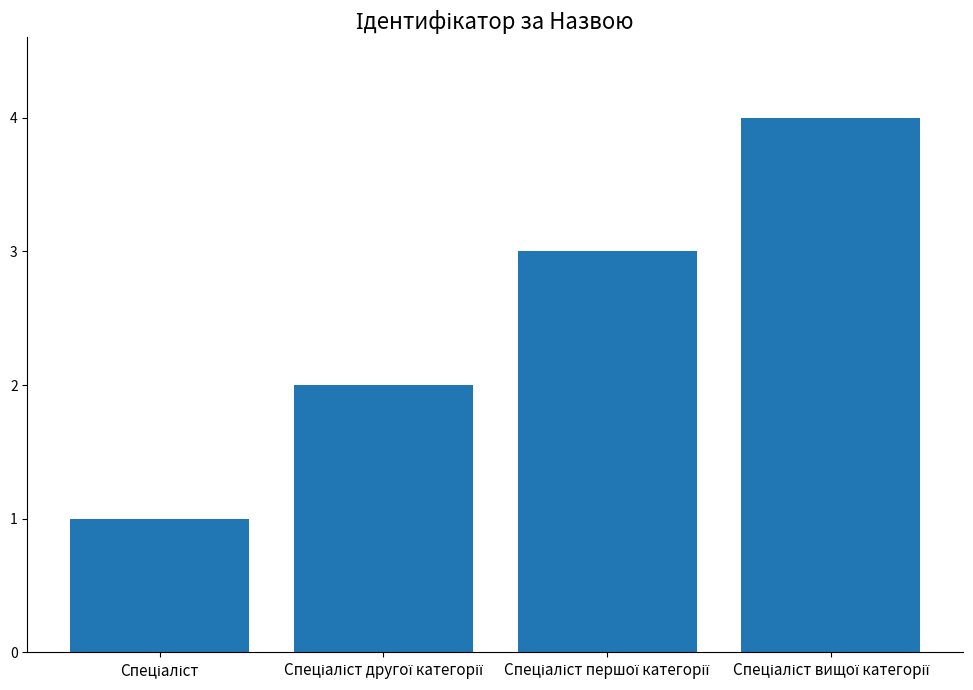

What is the maximum value shown in the chart?

4